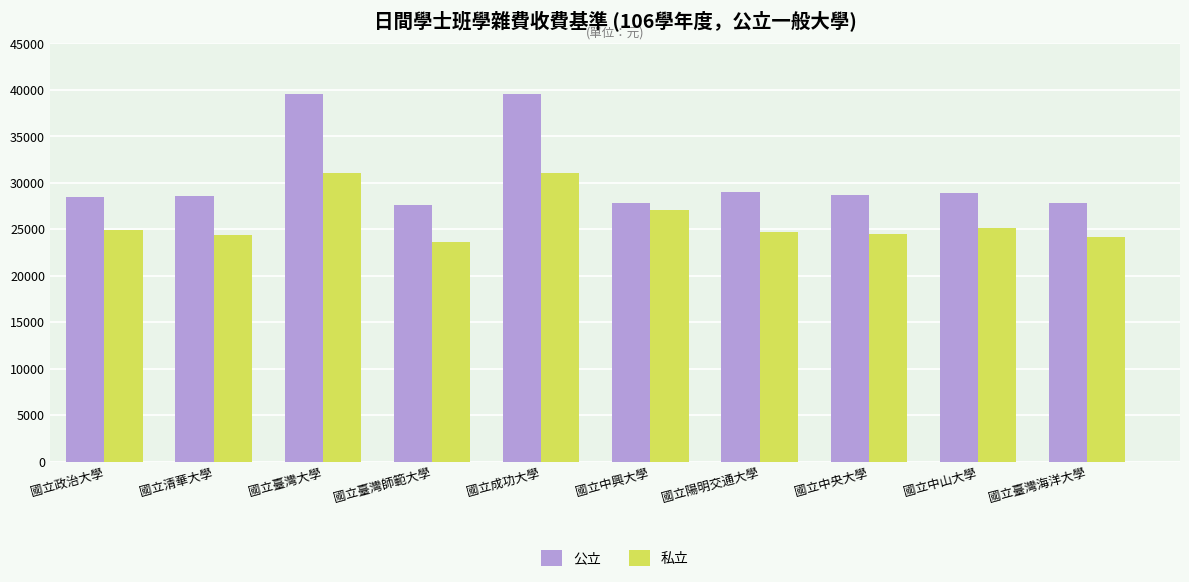

Which series has the widest spread of values?

公立